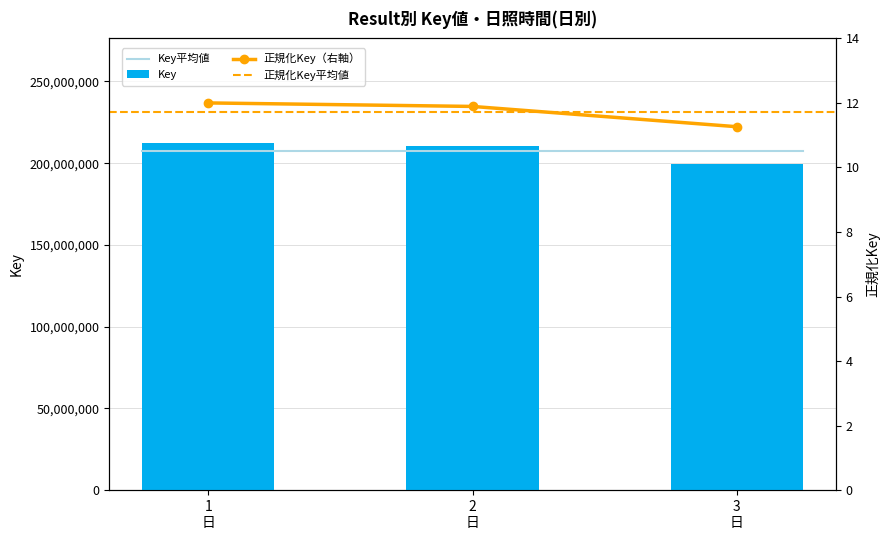

What is the value of the 1st bar from the left?

212578849